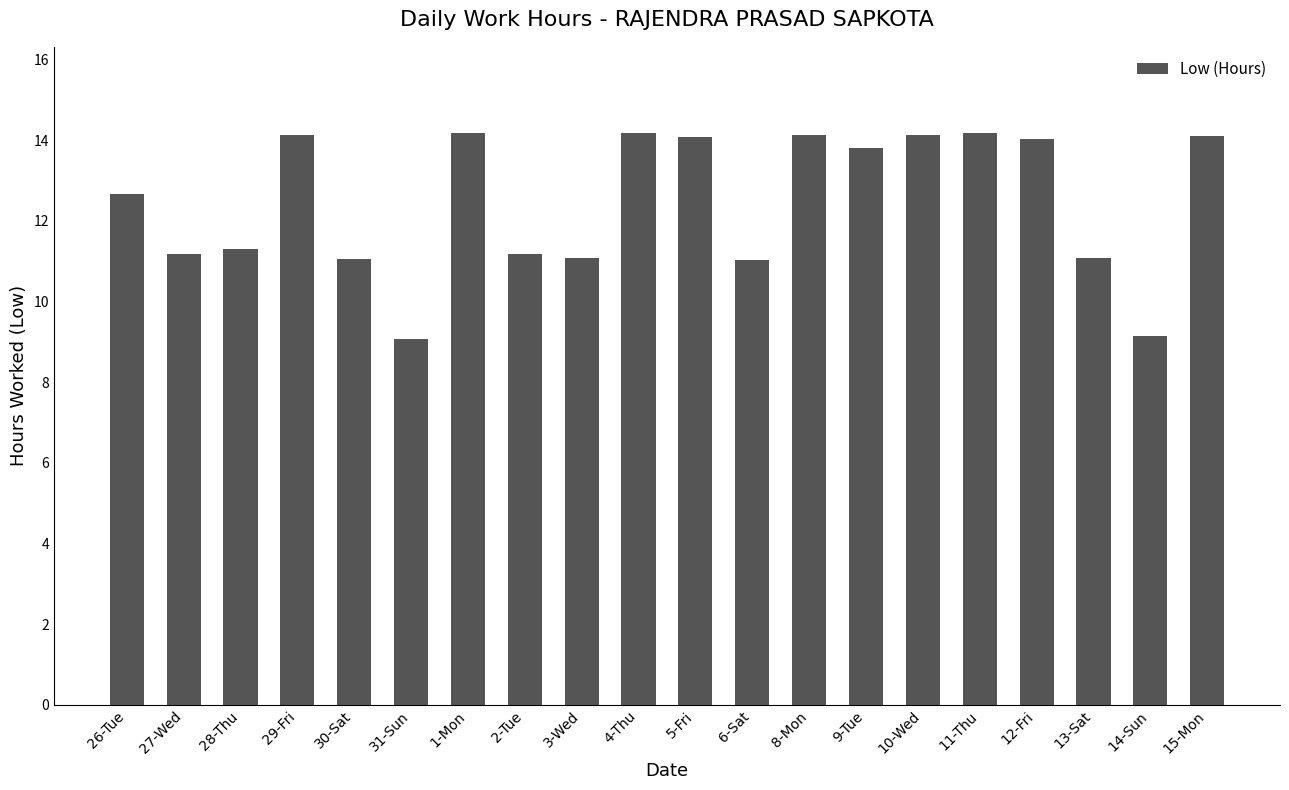

How many bars are there in total?

20